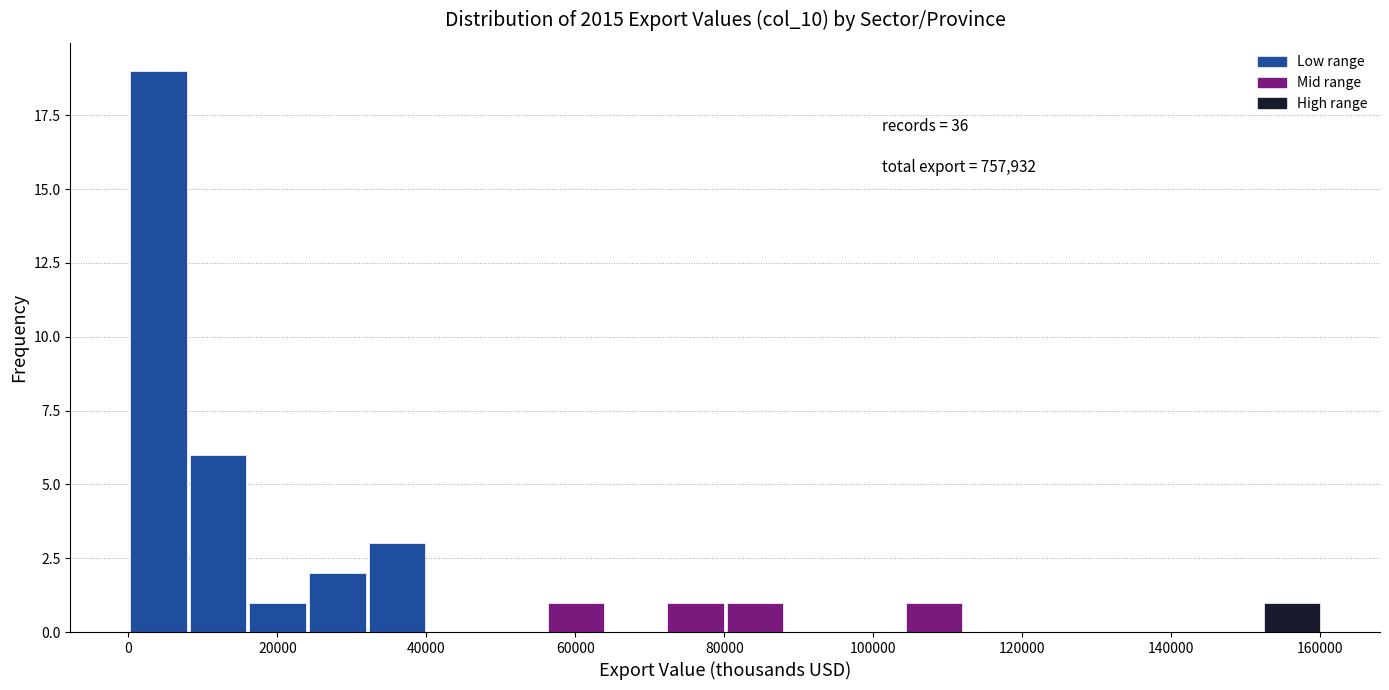

Which range on the x-axis has the tallest bar?

0 to 8000